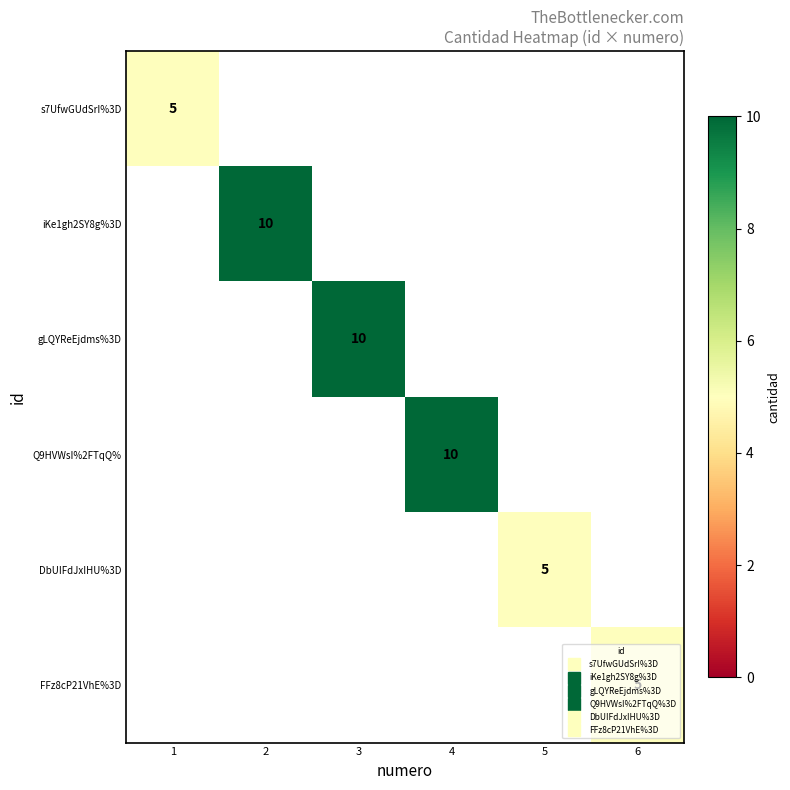

At how many categories does at least one series exceed 8?

3